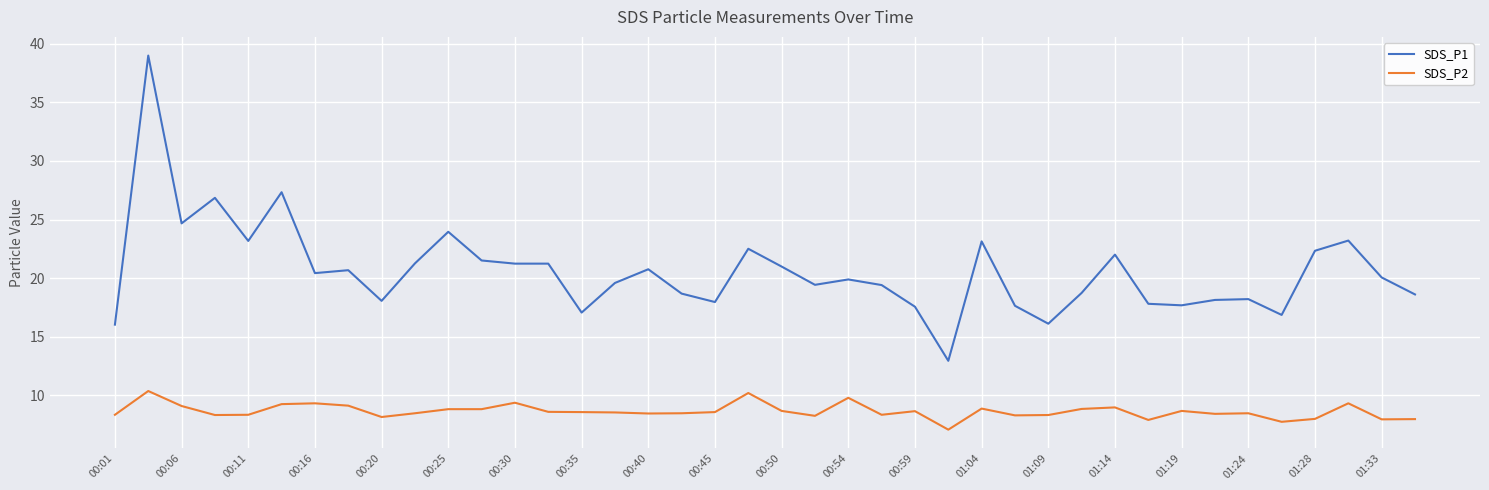

What is the minimum value for SDS_P1?

12.9